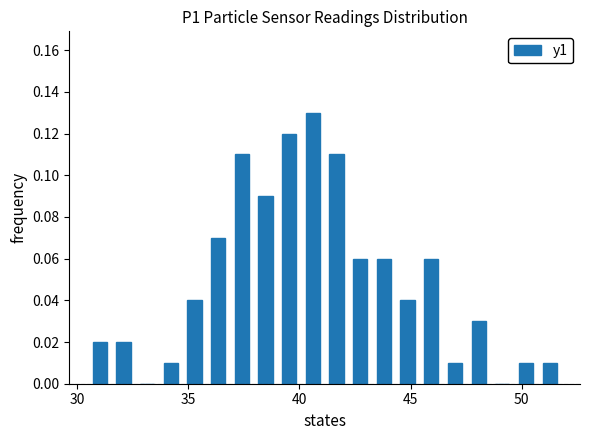

Around what value on the x-axis is the tallest bar? Give the approximate position of its centre, as read against the axis.

40.5